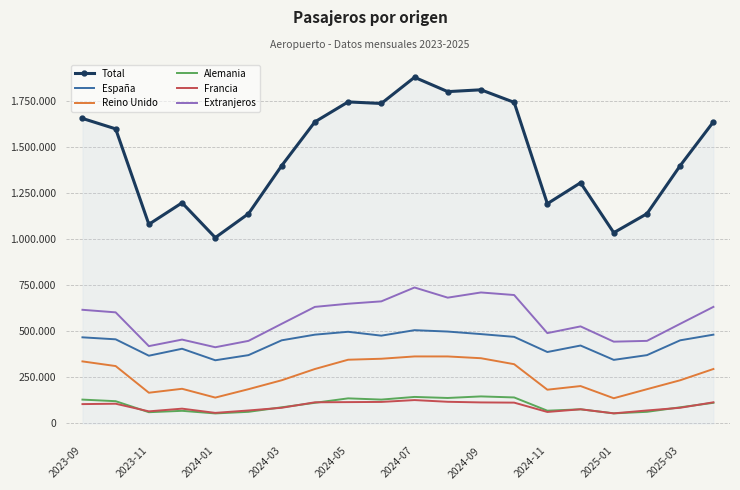

What are all the series names shown in the legend?

Total, España, Reino Unido, Alemania, Francia, Extranjeros